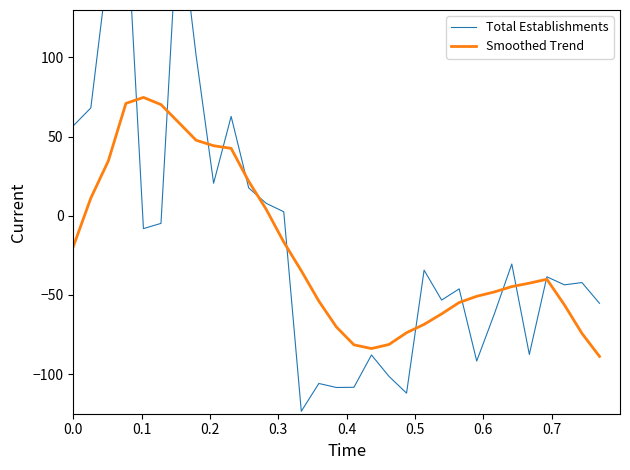

What are all the series names shown in the legend?

Total Establishments, Smoothed Trend